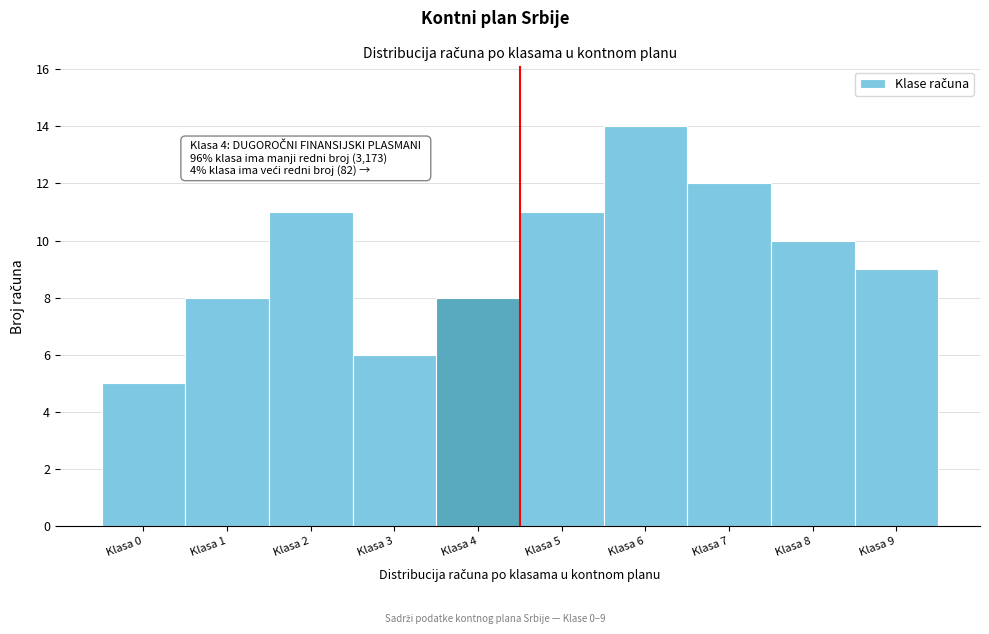

Over which range of the x-axis is the bar tallest?

5.5 to 6.5